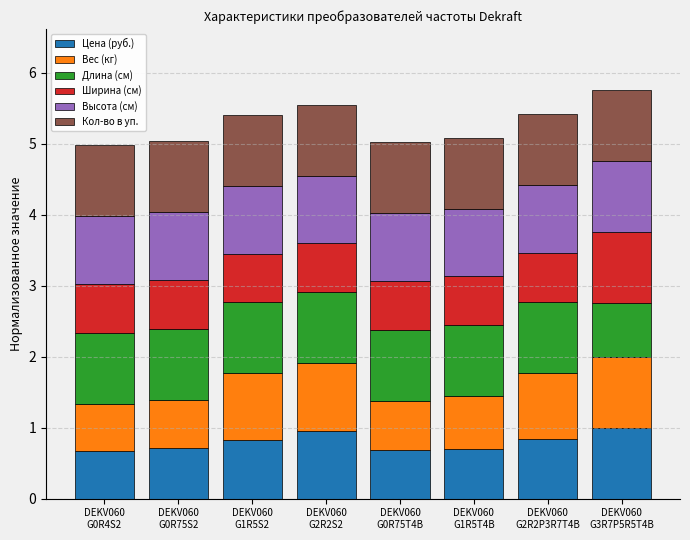

The value of Цена (руб.) at DEKV060
G1R5S2 is 0.8. True or false?

True